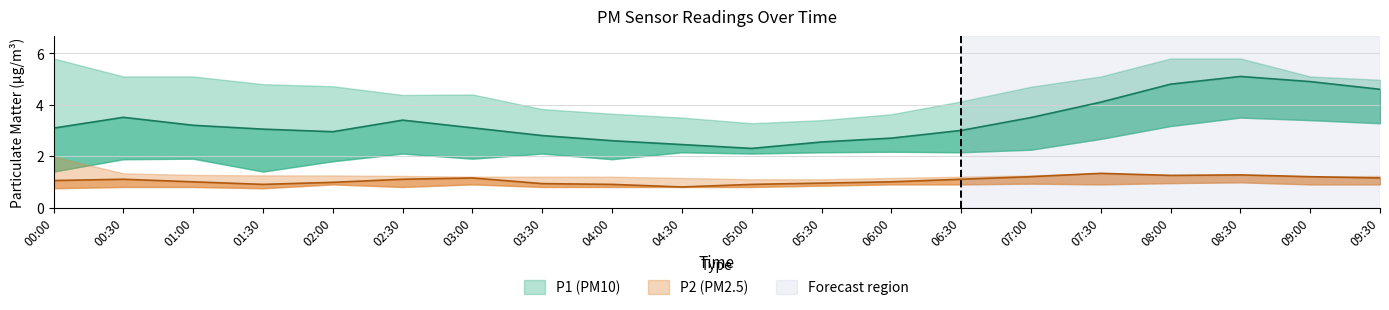

What is the label of the 12th point from the left?

05:30